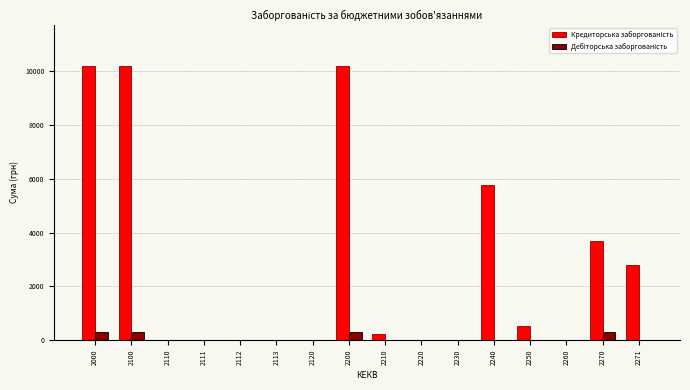

What is the greatest value displayed?

10204.9